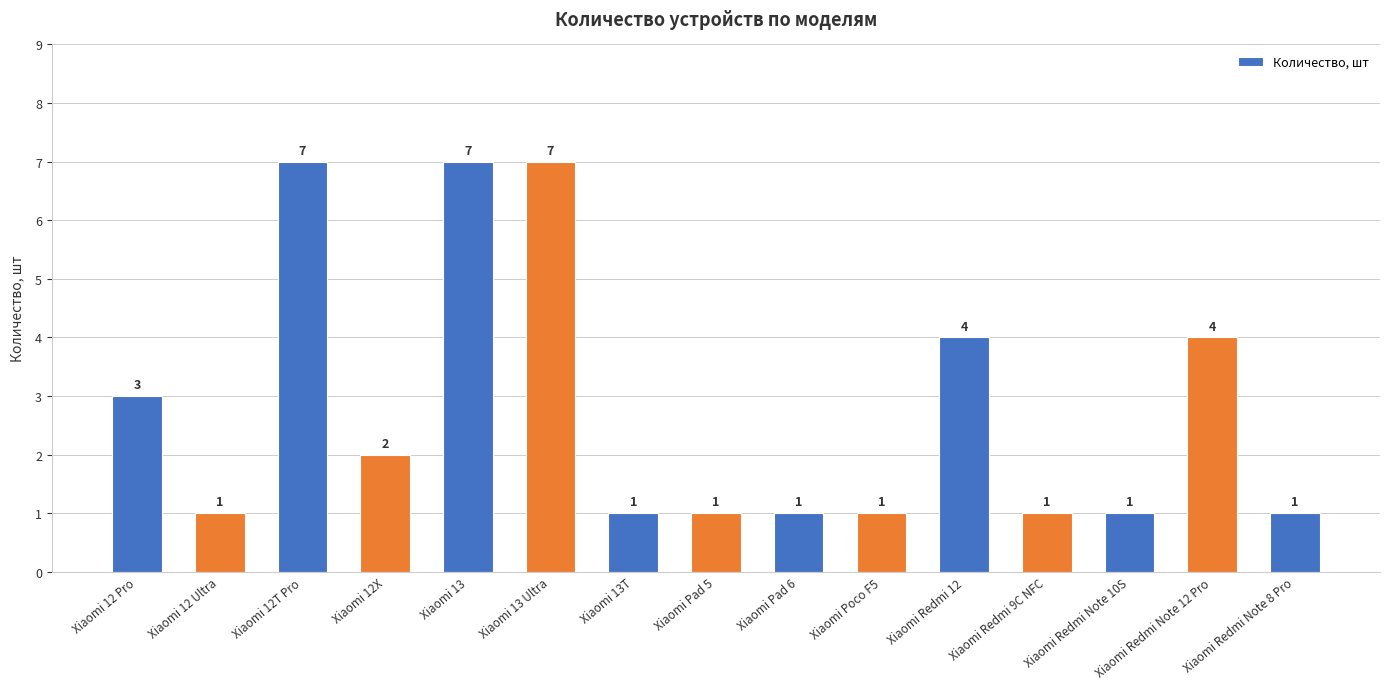

What is the minimum value shown in the chart?

1